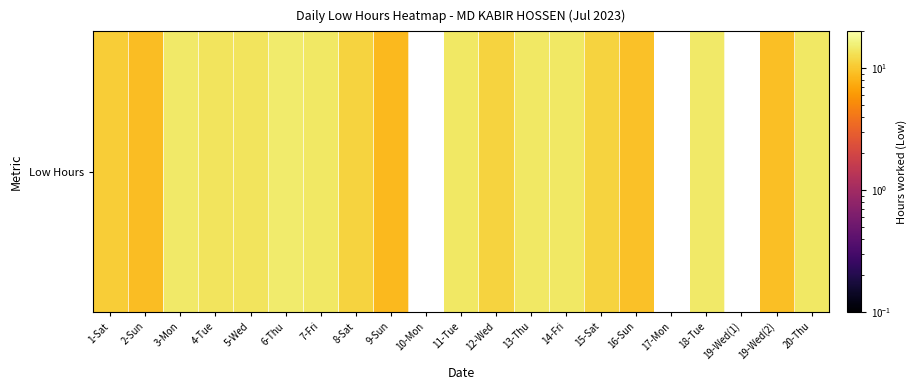

At which category does the chart reach its minimum across all series?

9-Sun